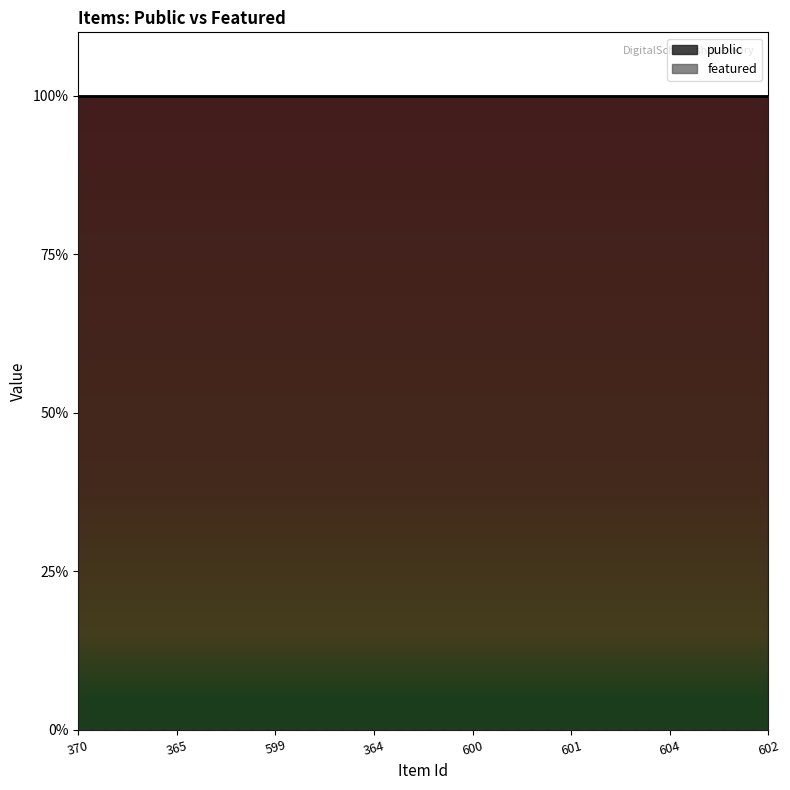

What is the value of the public point at the 3rd from the left?

1